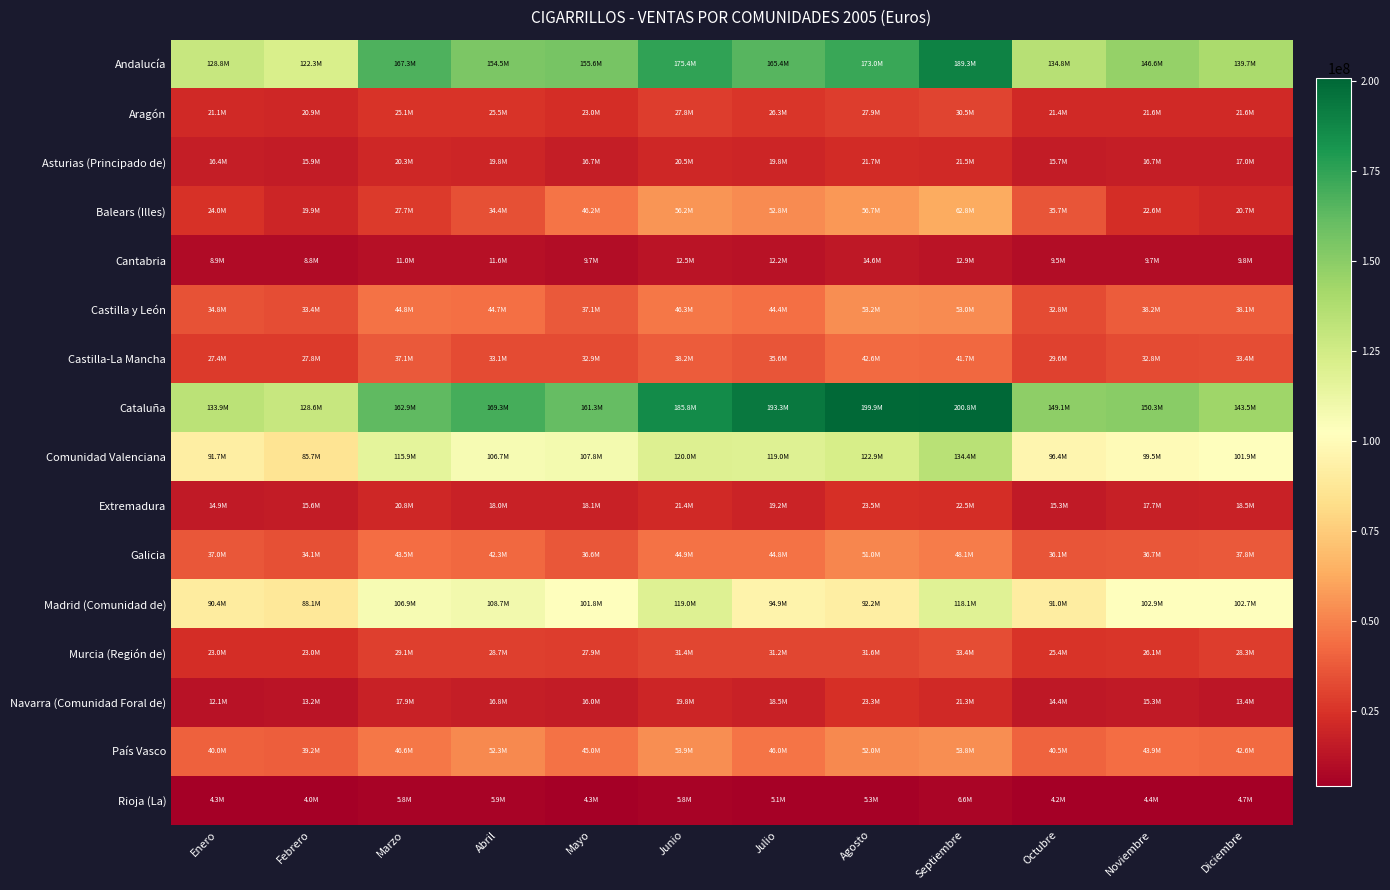

At which category does the chart reach its peak across all series?

Septiembre